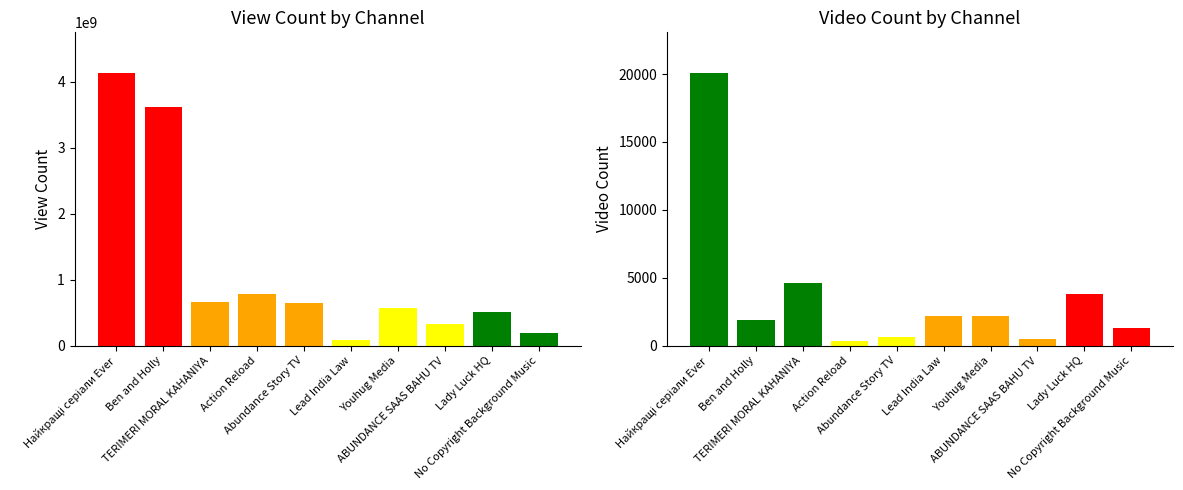

What is the label of the 4th bar from the left?

Action Reload